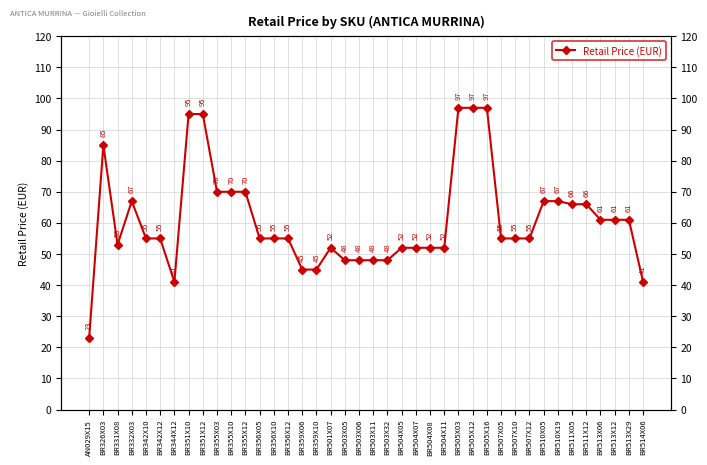

What is the difference between the maximum and minimum values?

74